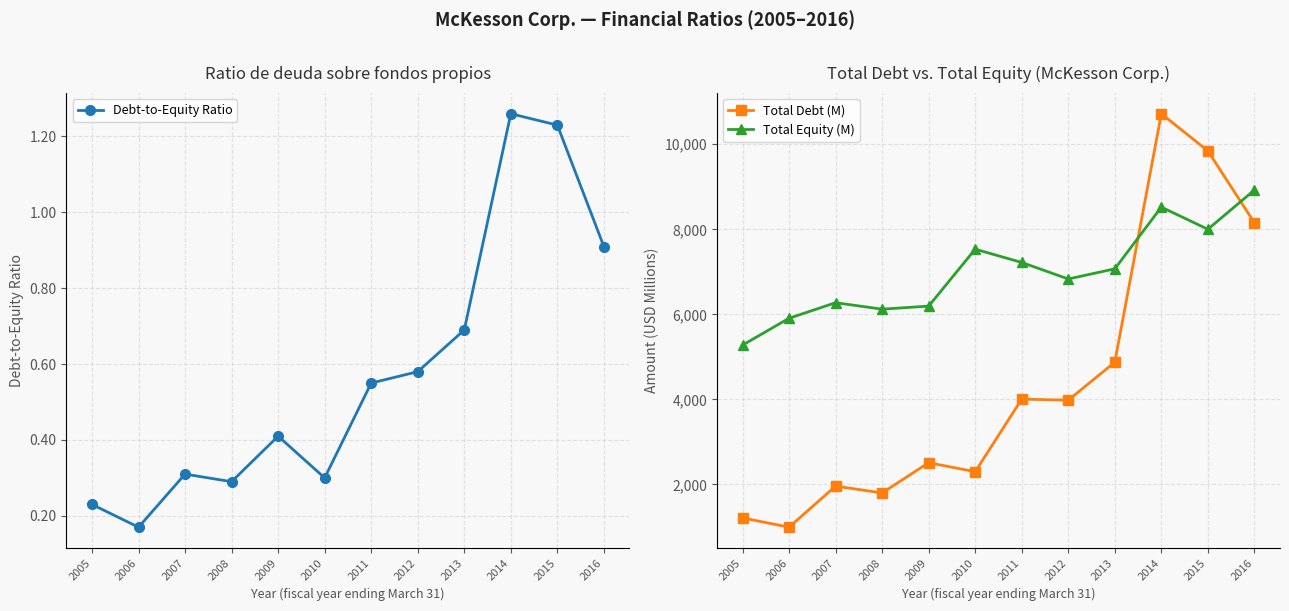

What is the total value across all series at 2016?

17078.9